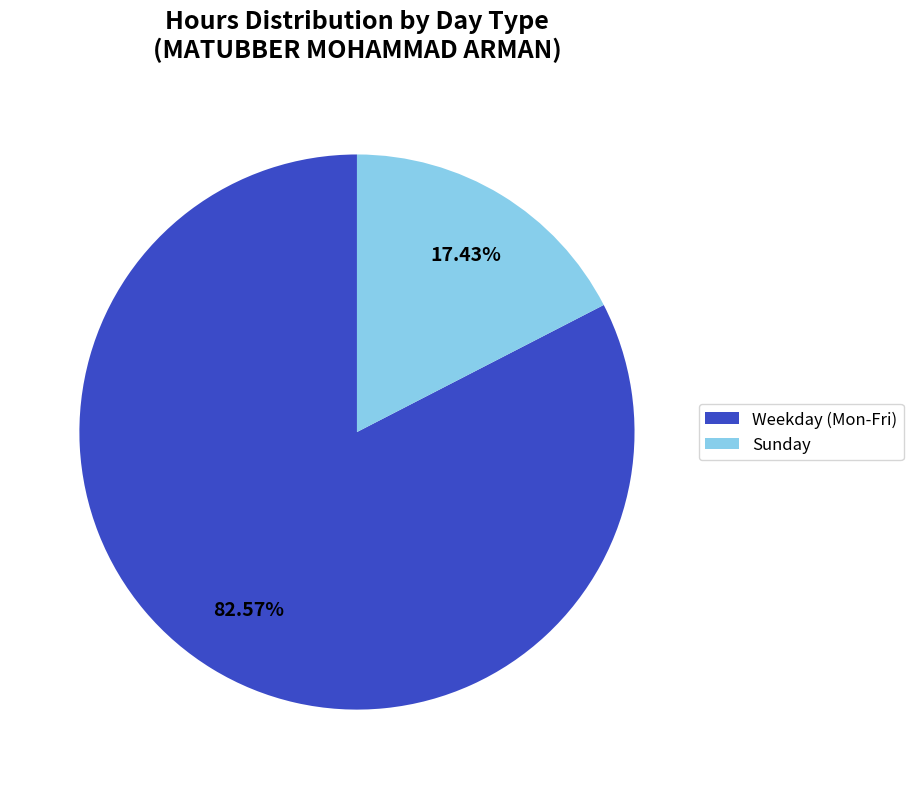

How many slices are in this pie chart?

2